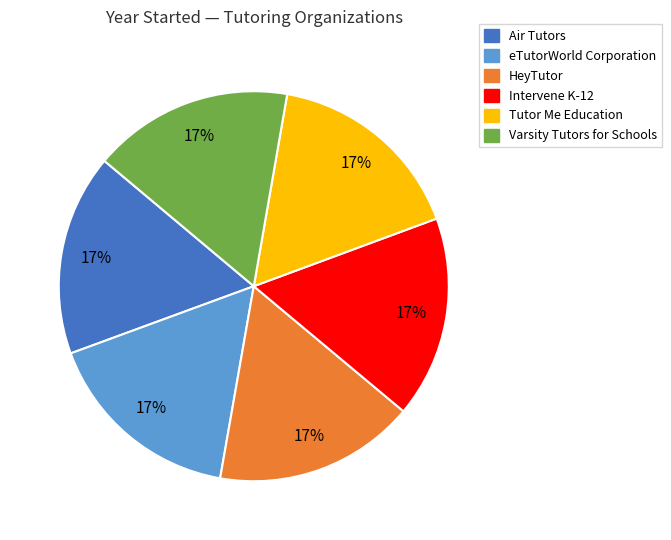

To the nearest percent, what percentage of the pie is Varsity Tutors for Schools?

17%